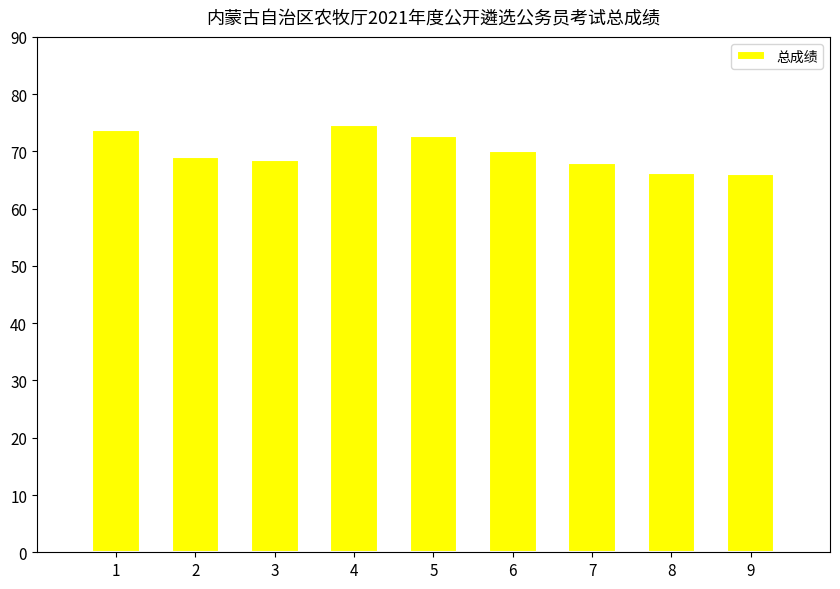

What is the difference between the maximum and minimum values?

8.5